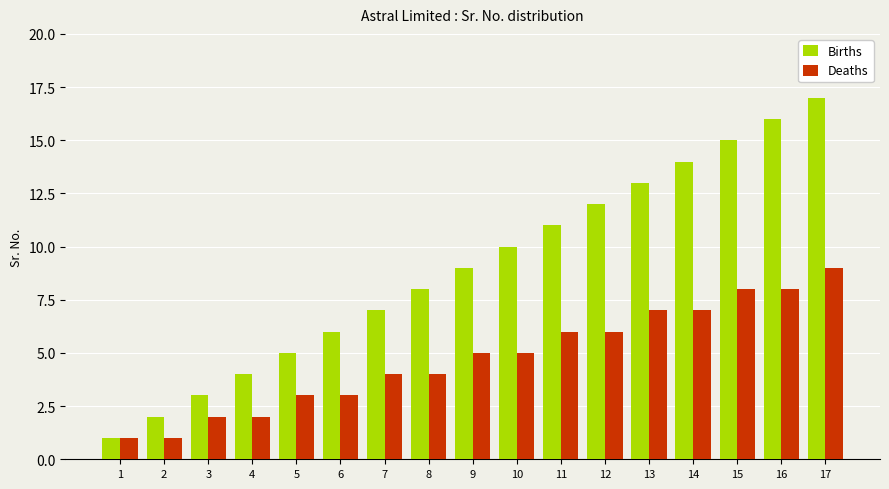

At which category is the sum across all series the highest?

17